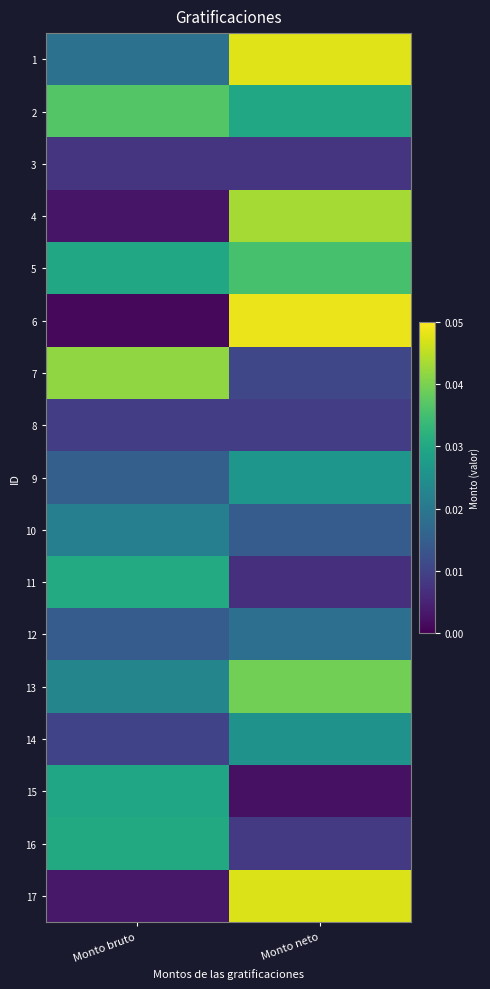

Which series has the largest total across all categories?

2